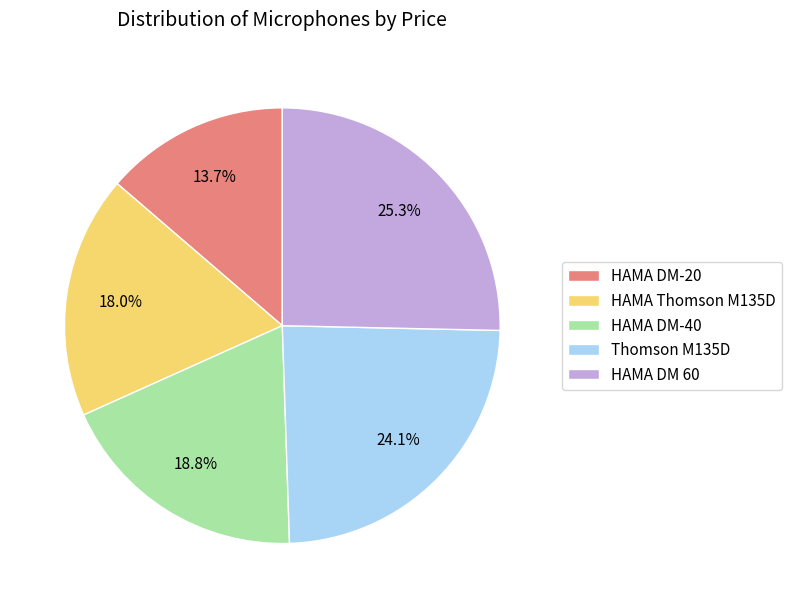

Do HAMA DM 60 and HAMA DM-20 together represent more than half of the pie?

No